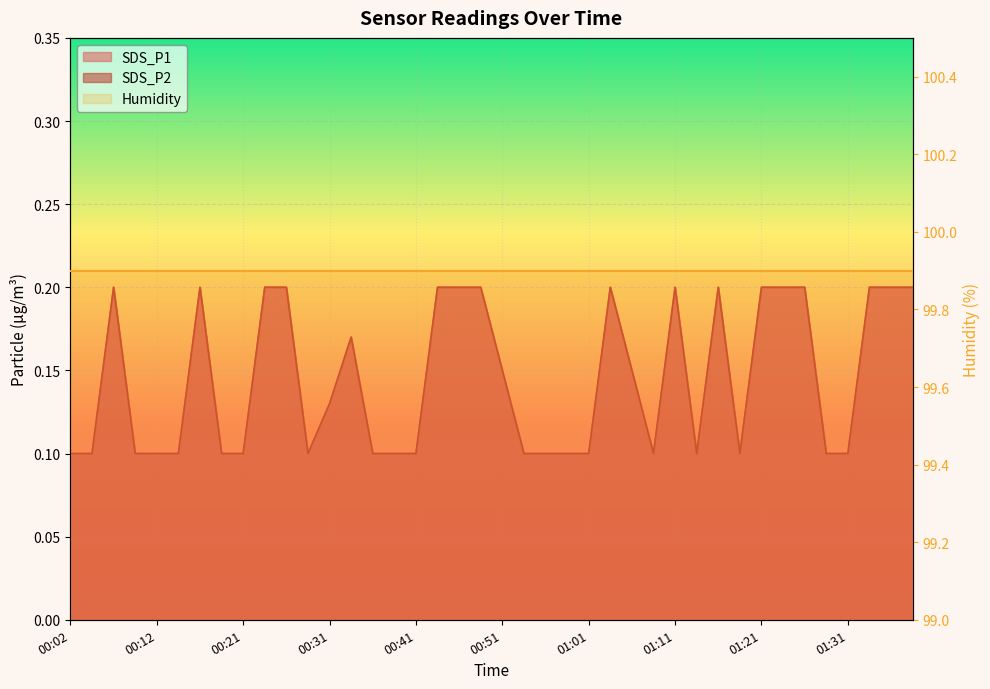

What is the approximate value of SDS_P2 at 00:12?

0.1